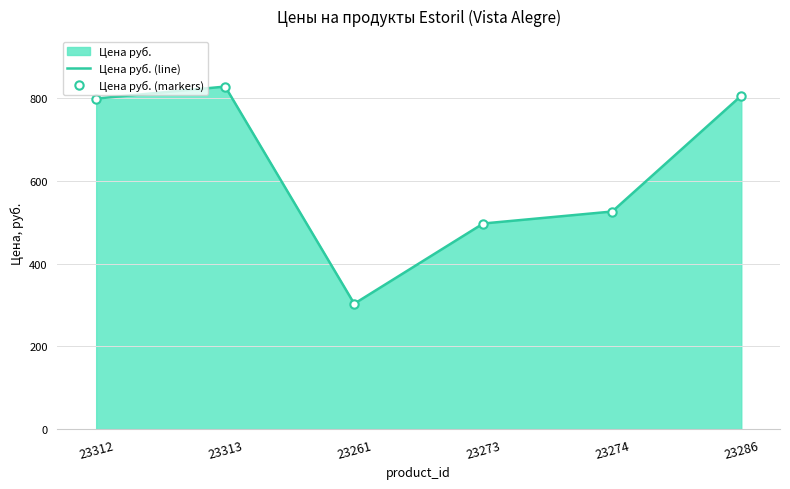

True or false: Цена руб. (line) and Цена руб. (markers) cross at least once.

False